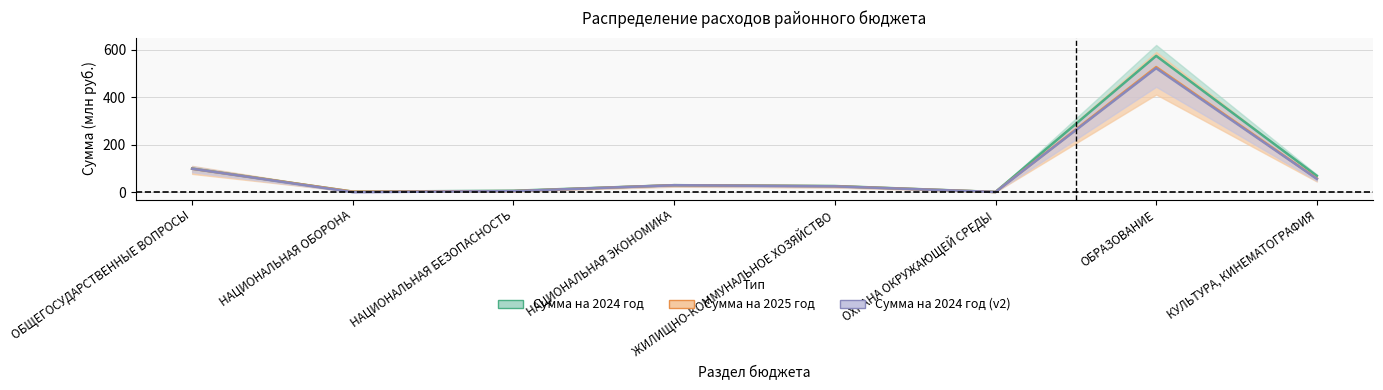

Rank the series by their maximum value, from lowest to highest.

Сумма на 2024 год (v2), Сумма на 2025 год, Сумма на 2024 год